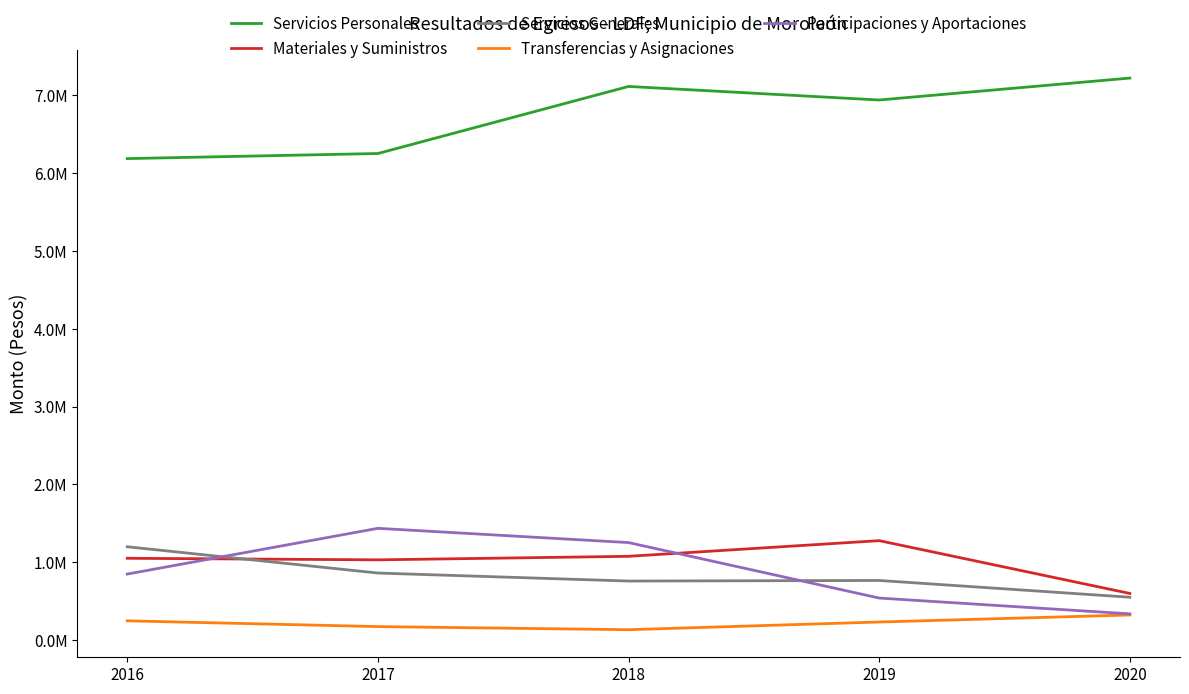

At which category is the sum across all series the highest?

2018